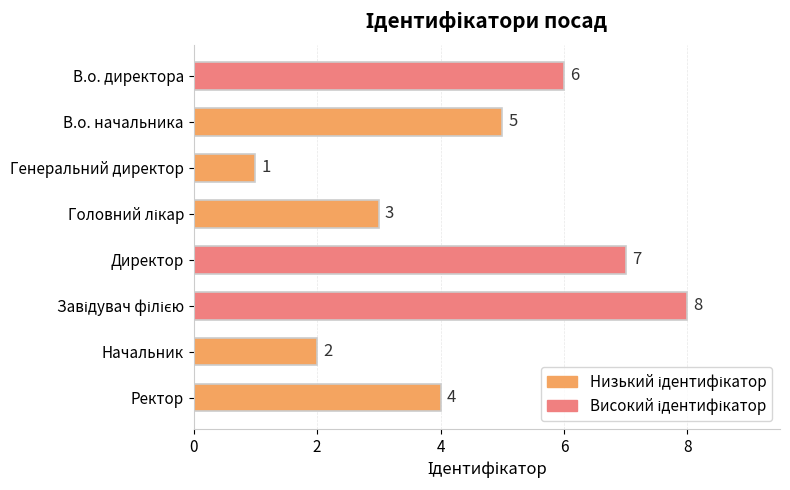

Where is the data nearest to the value 4?

Ректор